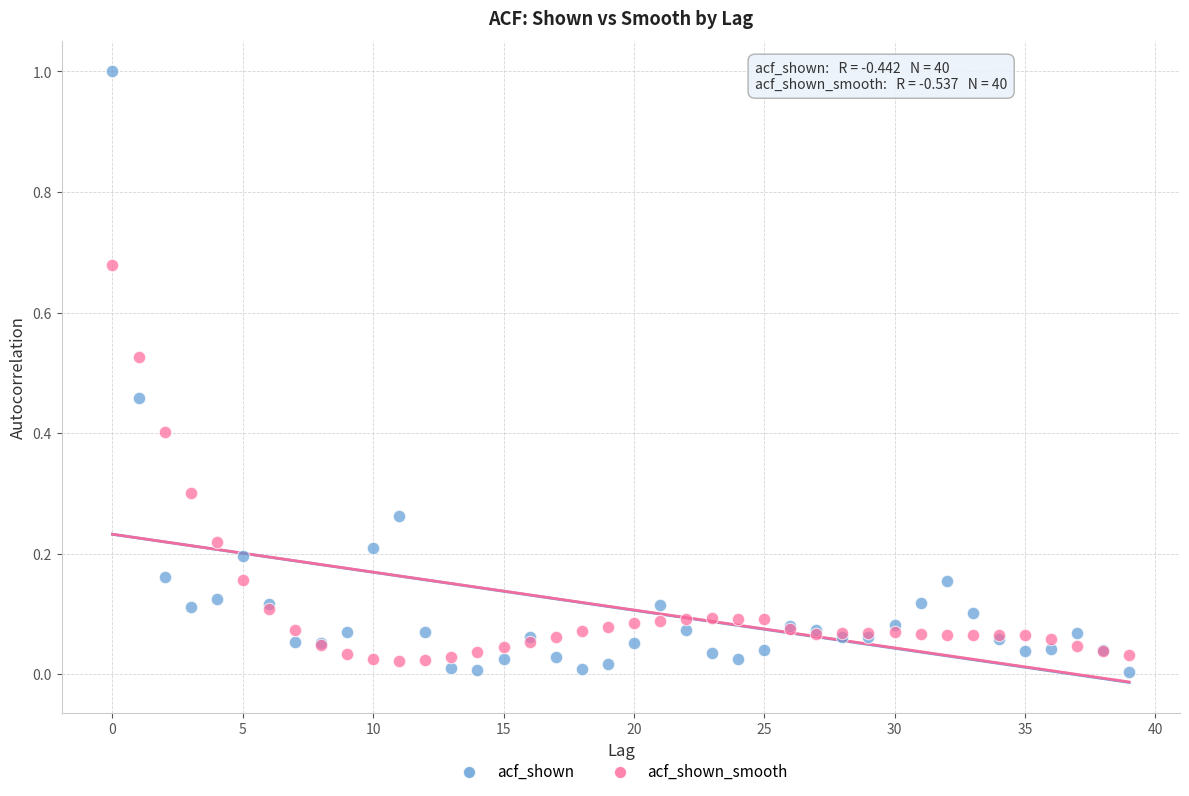

Which series has the widest spread of Y values?

acf_shown